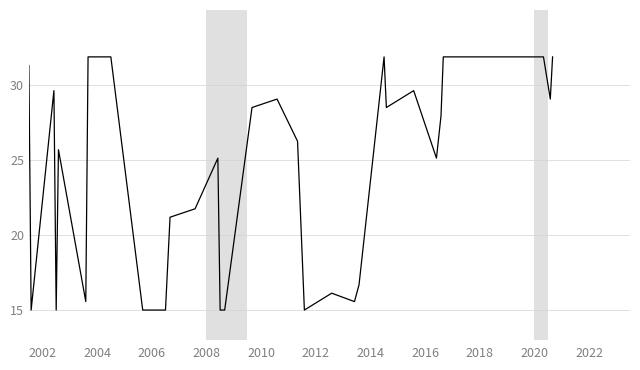

What is the difference between the maximum and minimum values?

18.0